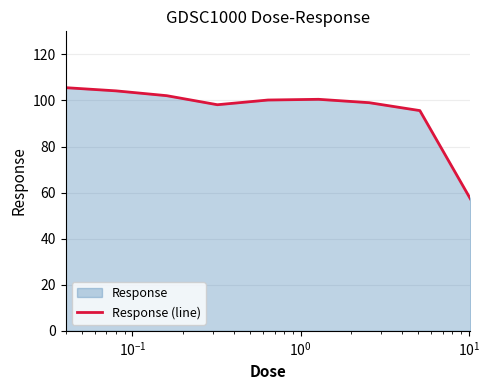

What is the difference between the maximum and minimum values?

48.3